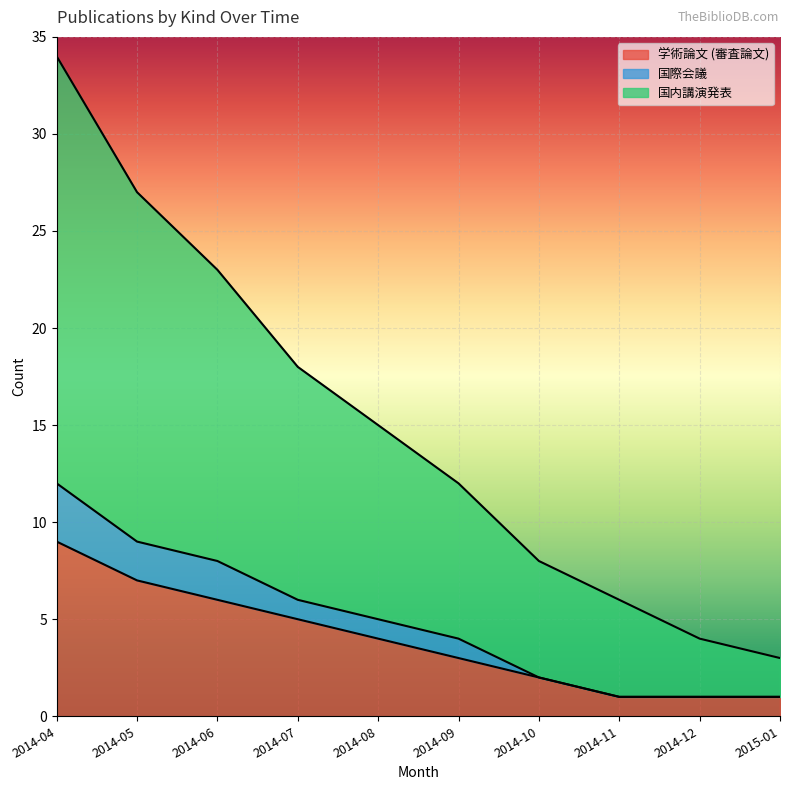

Rank the categories by 国内講演発表 value from lowest to highest.

2015-01, 2014-12, 2014-11, 2014-10, 2014-09, 2014-08, 2014-07, 2014-06, 2014-05, 2014-04